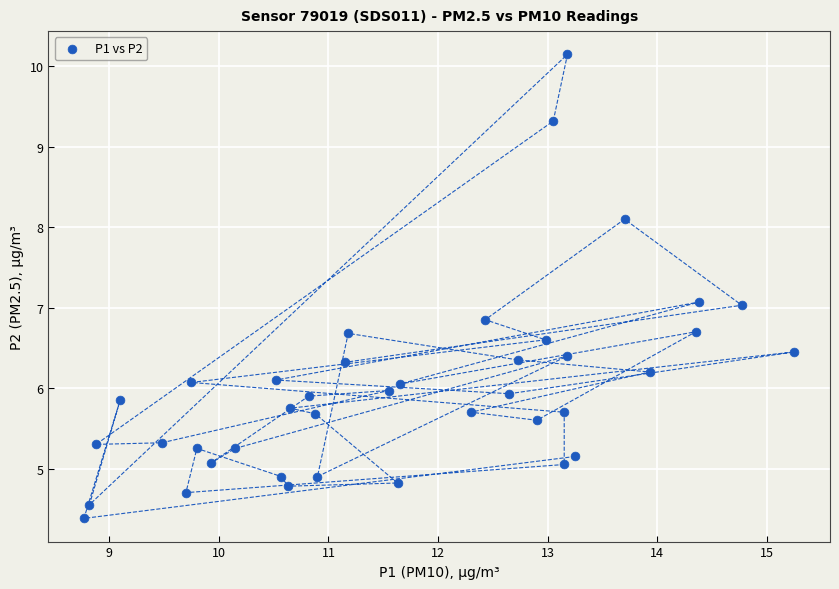

What is the range of X values (max minus min)?

6.5